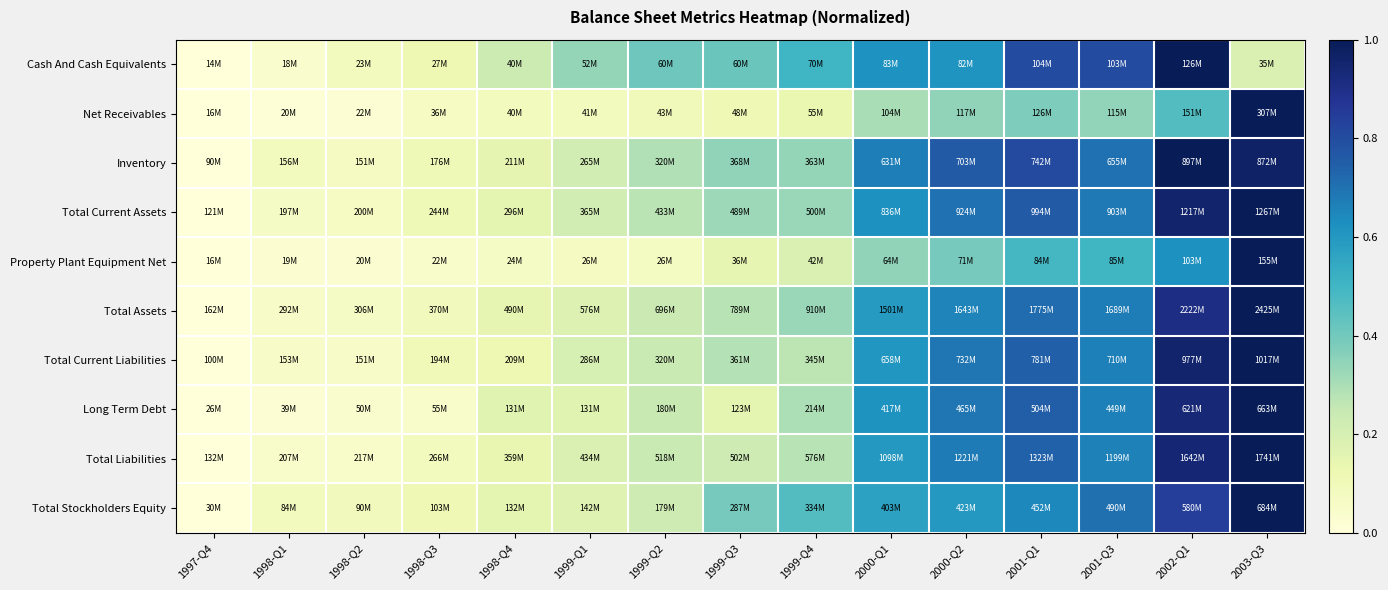

At which category does the chart reach its minimum across all series?

1997-Q4